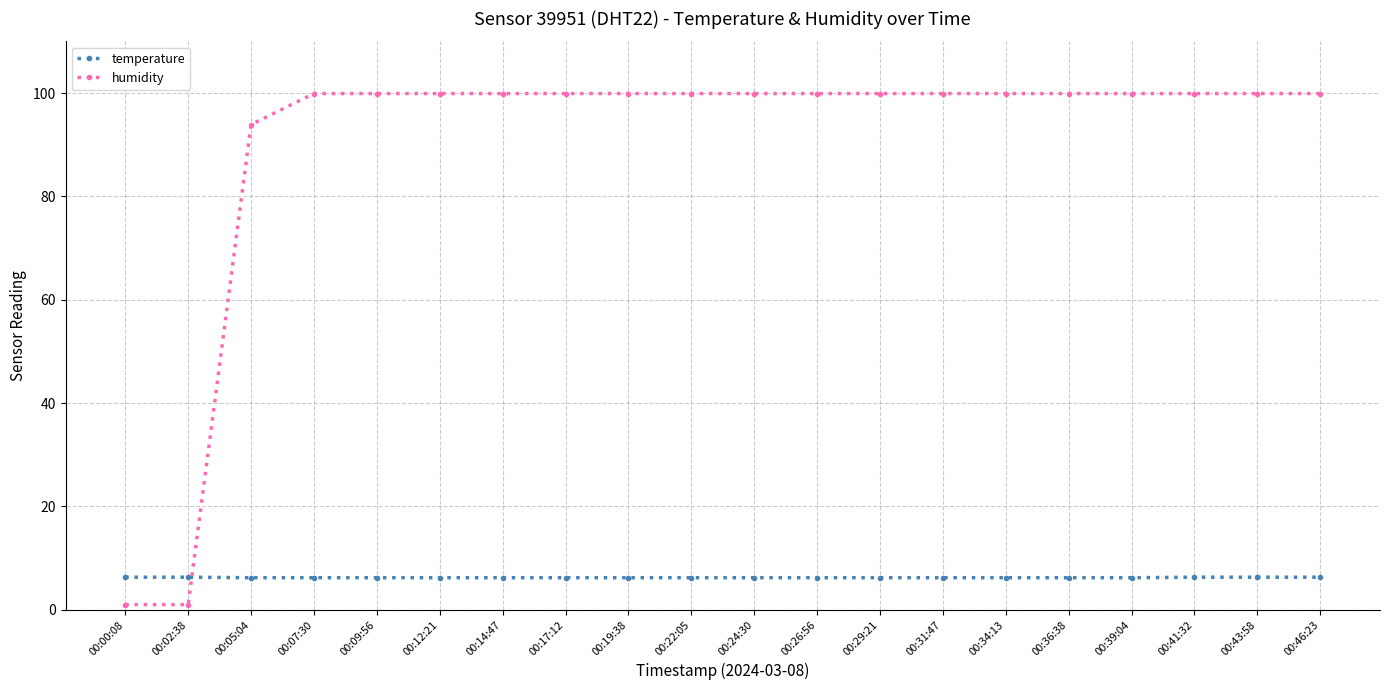

Which series has the largest total across all categories?

humidity